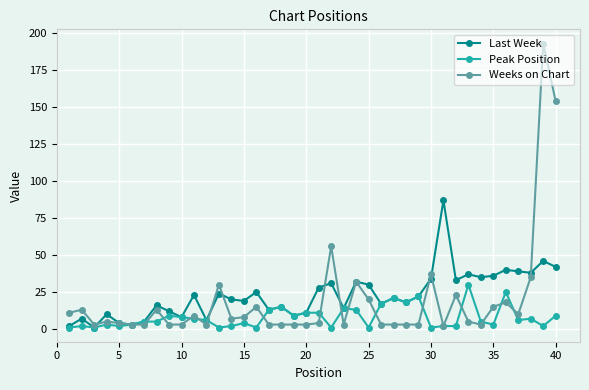

Which series ends up on top after the final intersection of Weeks on Chart and Last Week?

Weeks on Chart